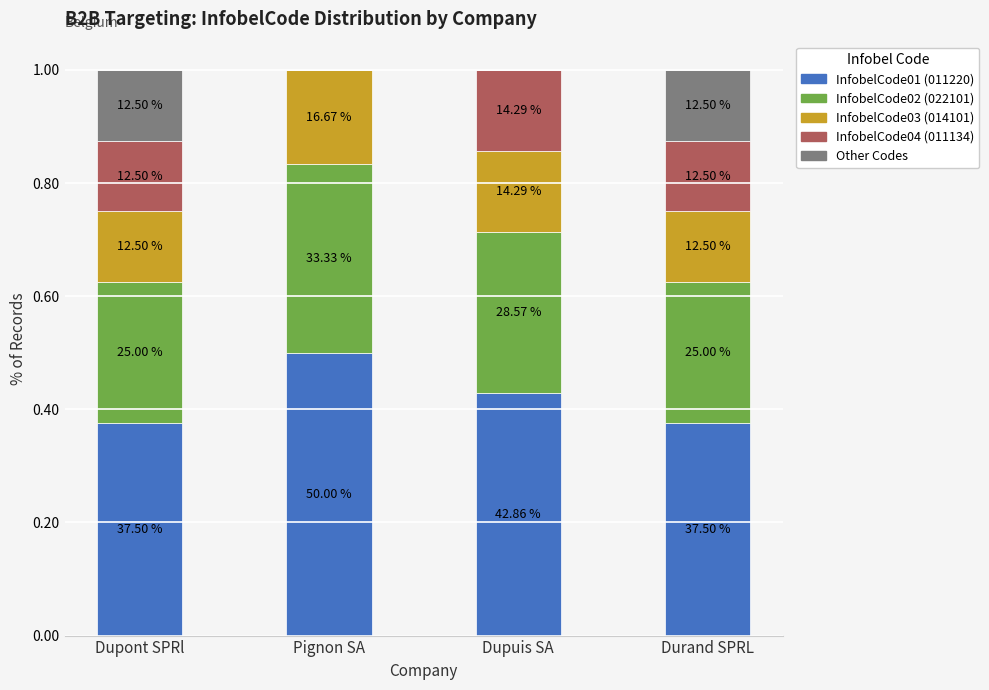

Are the bars grouped side by side (vs. stacked)?

No